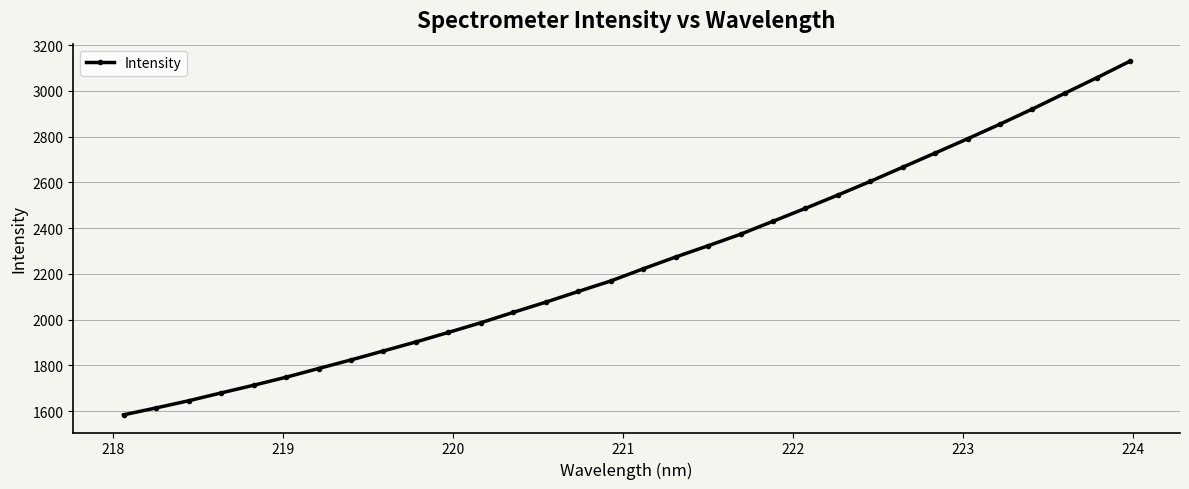

What is the value of the 31st point from the left?

3058.9